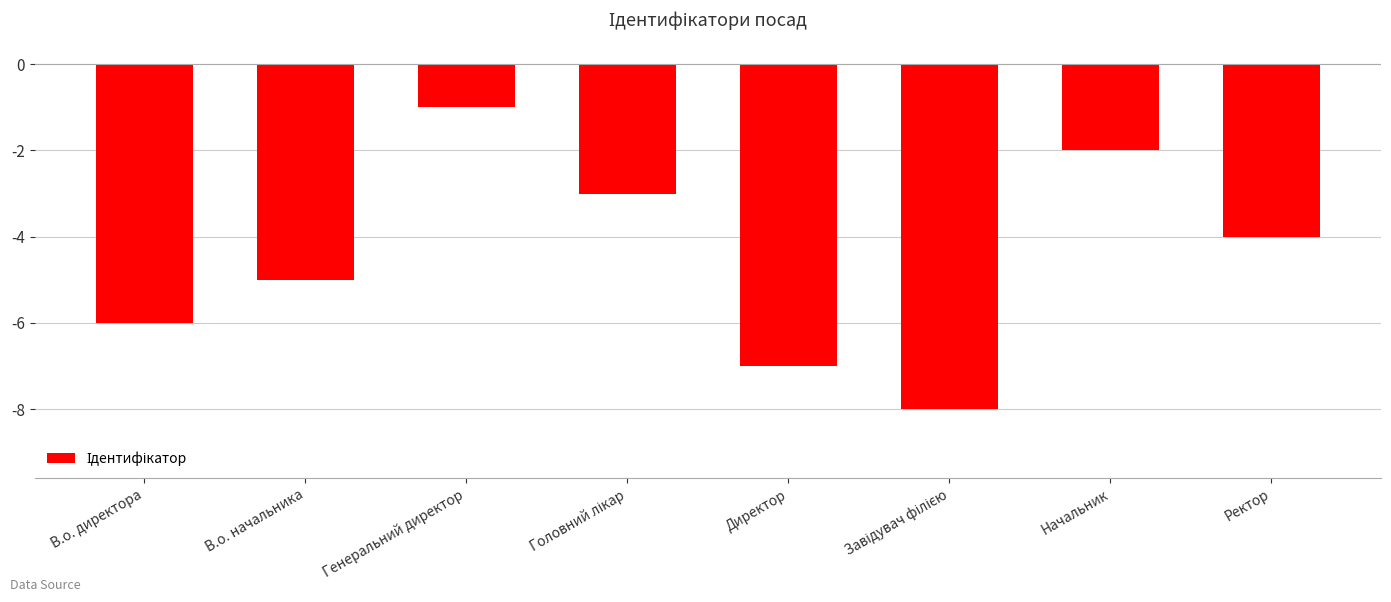

What is the difference between the second highest and minimum values?

6